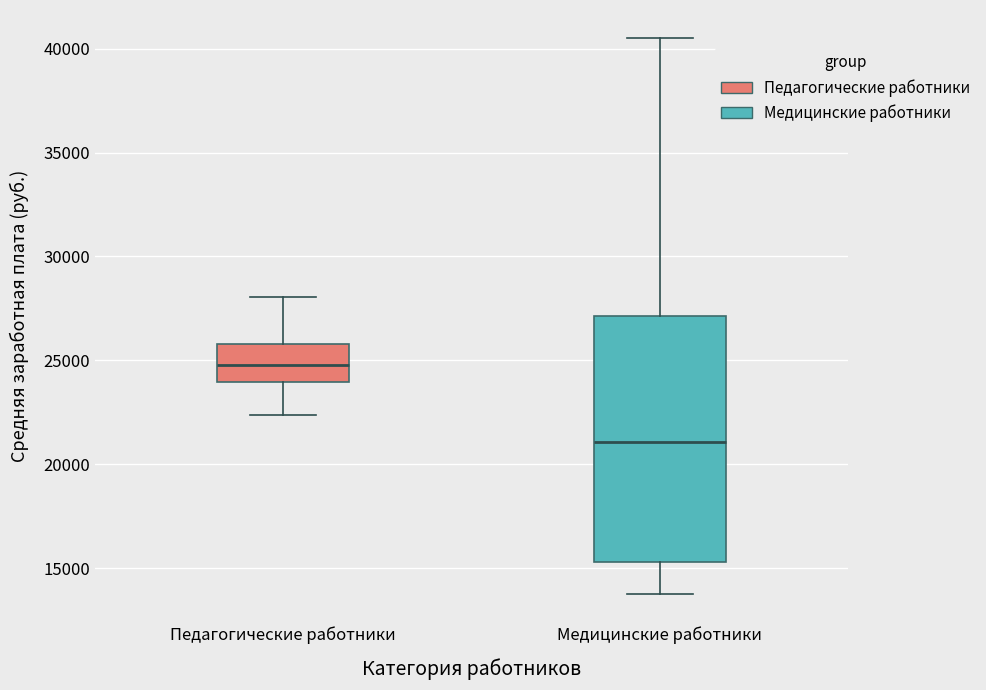

Reading left to right, read every box against the y-axis: the position of its median line, the range the box covers, and the ends of its whiskers. The values are not printed on the chart, so give them approximately, as read against the axis.

Педагогические работники: median 25000, box 24000 to 26000, whiskers 22500 to 28000
Медицинские работники: median 21000, box 15500 to 27000, whiskers 14000 to 40500